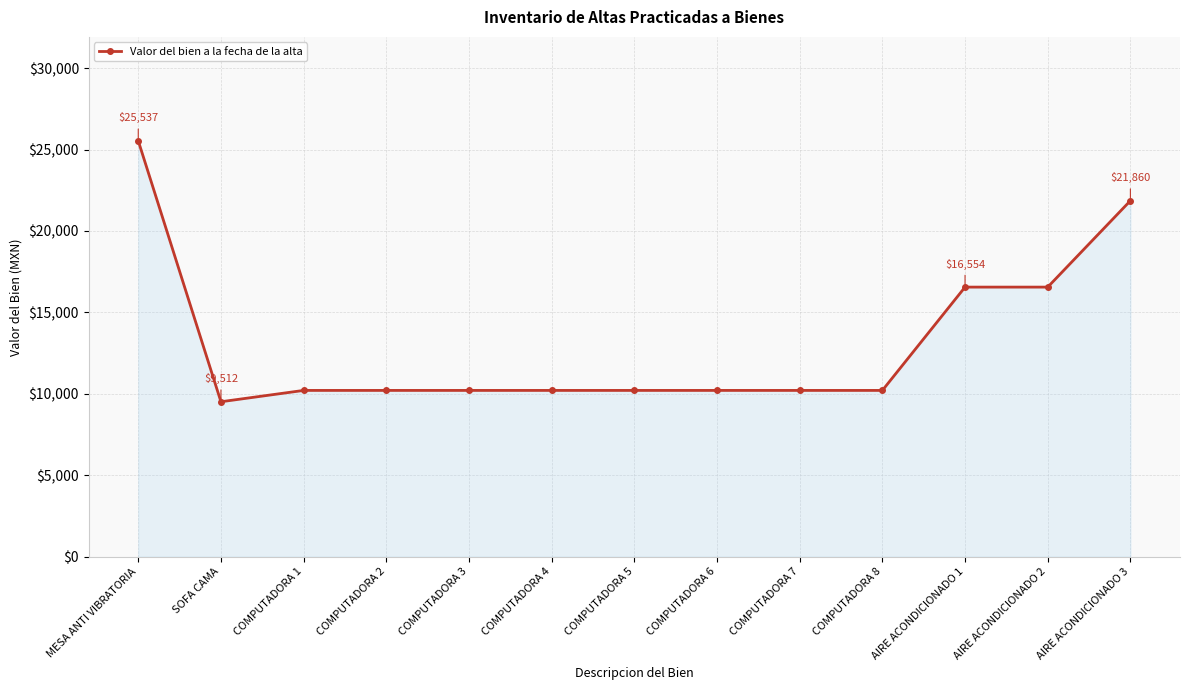

What is the label of the 5th point from the right?

COMPUTADORA 7